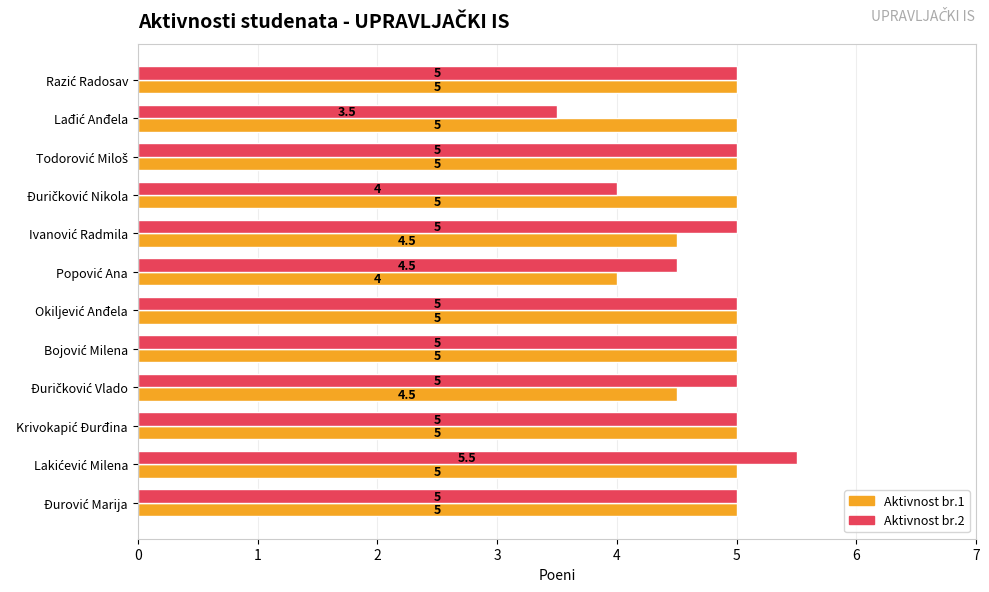

List the series in order of their overall mean, highest first.

Aktivnost br.1, Aktivnost br.2